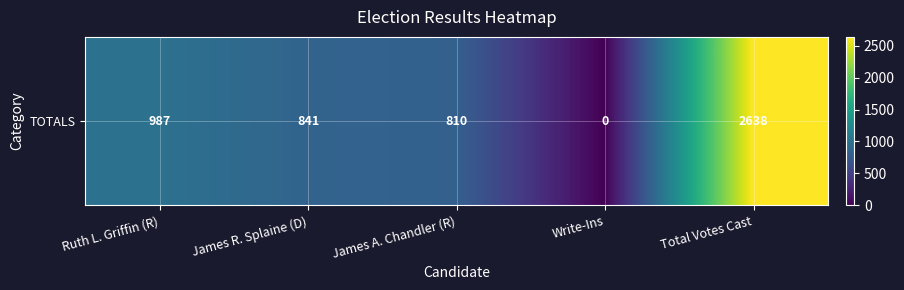

Reading left to right, list all the values displayed in this chart.

987	841	810	0	2638